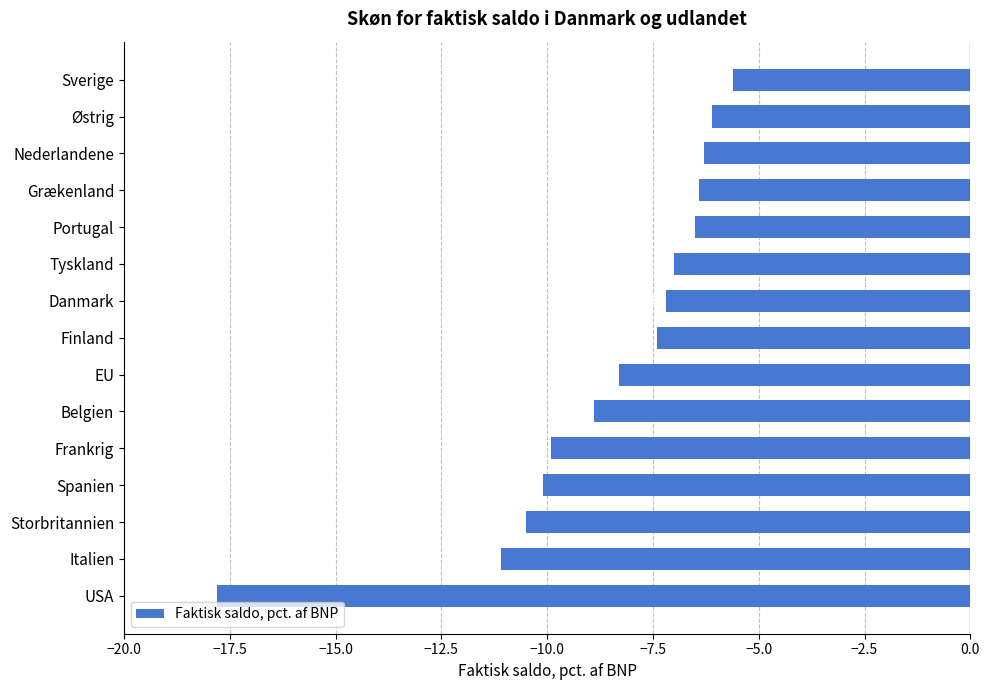

Reading top to bottom, what are all the values shown in this chart?

-5.6	-6.1	-6.3	-6.4	-6.5	-7.0	-7.2	-7.4	-8.3	-8.9	-9.9	-10.1	-10.5	-11.1	-17.8